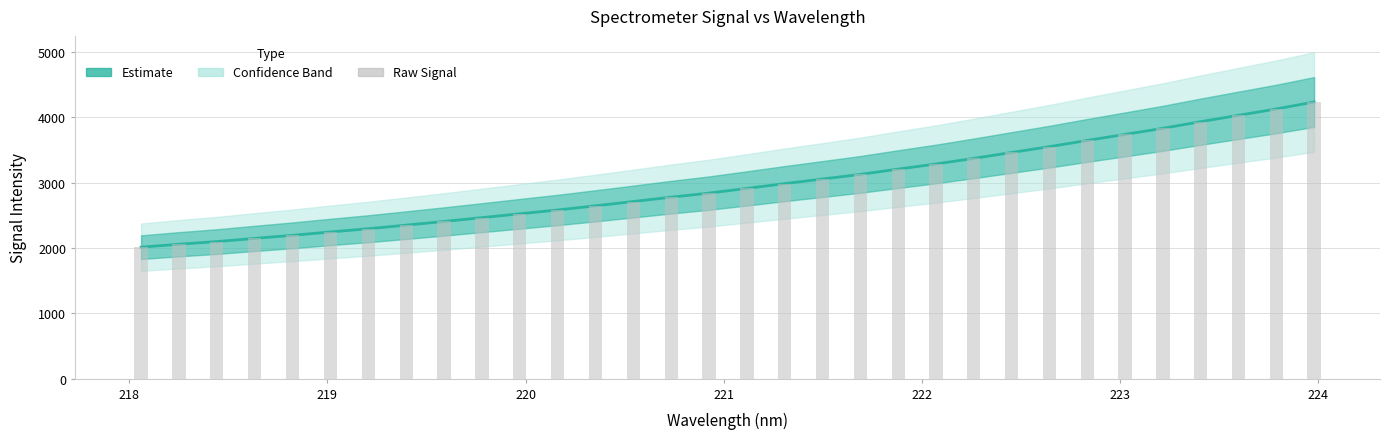

What is the smallest value displayed?

2011.8